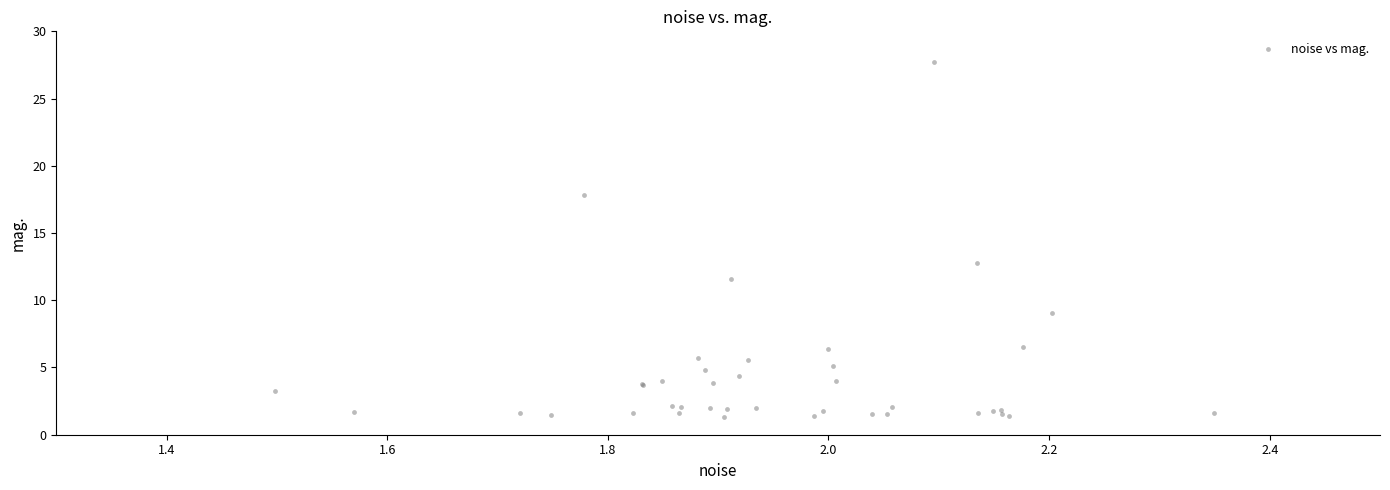

What Y value in the scatter plot is closest to 14?

12.8